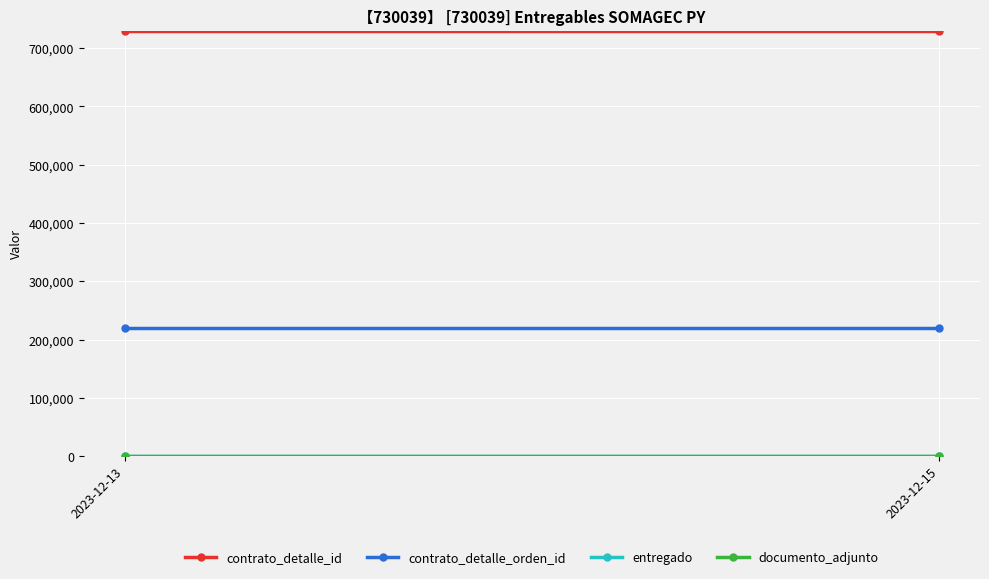

What are all the series names shown in the legend?

contrato_detalle_id, contrato_detalle_orden_id, entregado, documento_adjunto